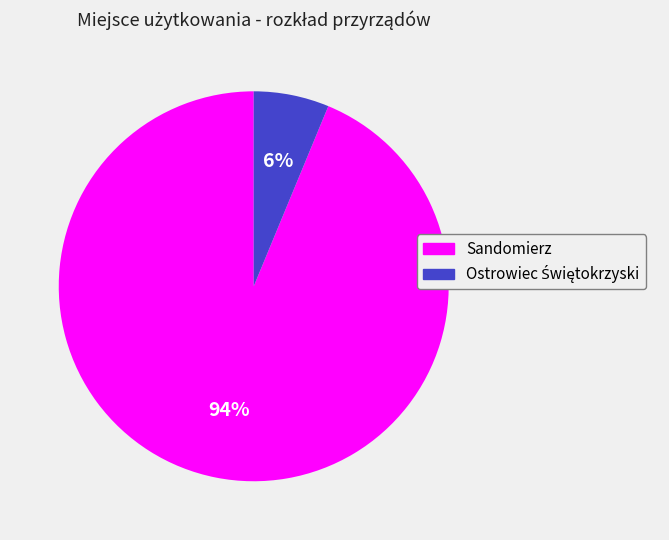

To the nearest percent, what is the average slice percentage?

50%